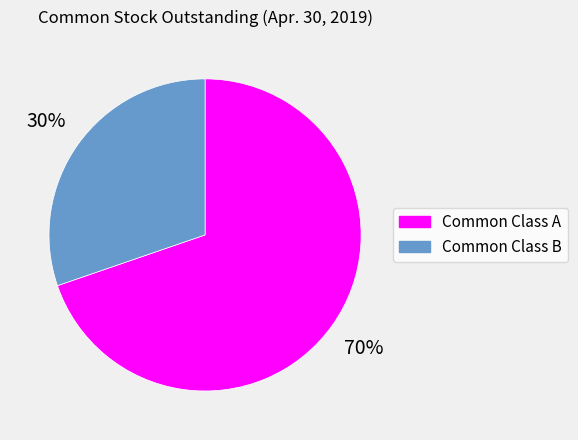

Which category accounts for the majority?

Common Class A